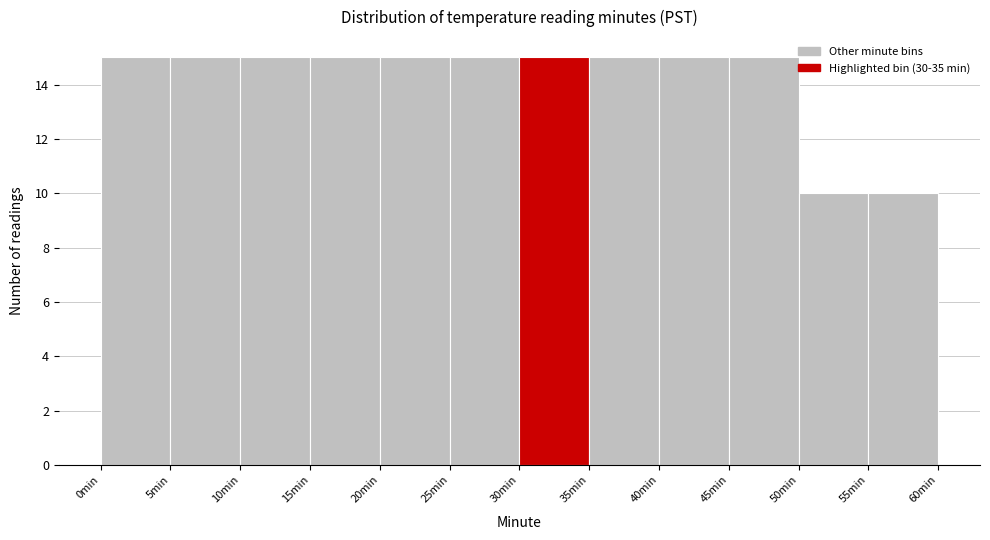

Reading left to right, transcribe this chart: for each bar, give the range it covers on the x-axis and its height. The values are not printed on the chart, so give them approximately, as read against the axis.

0 to 5: 15
5 to 10: 15
10 to 15: 15
15 to 20: 15
20 to 25: 15
25 to 30: 15
30 to 35: 15
35 to 40: 15
40 to 45: 15
45 to 50: 15
50 to 55: 10
55 to 60: 10